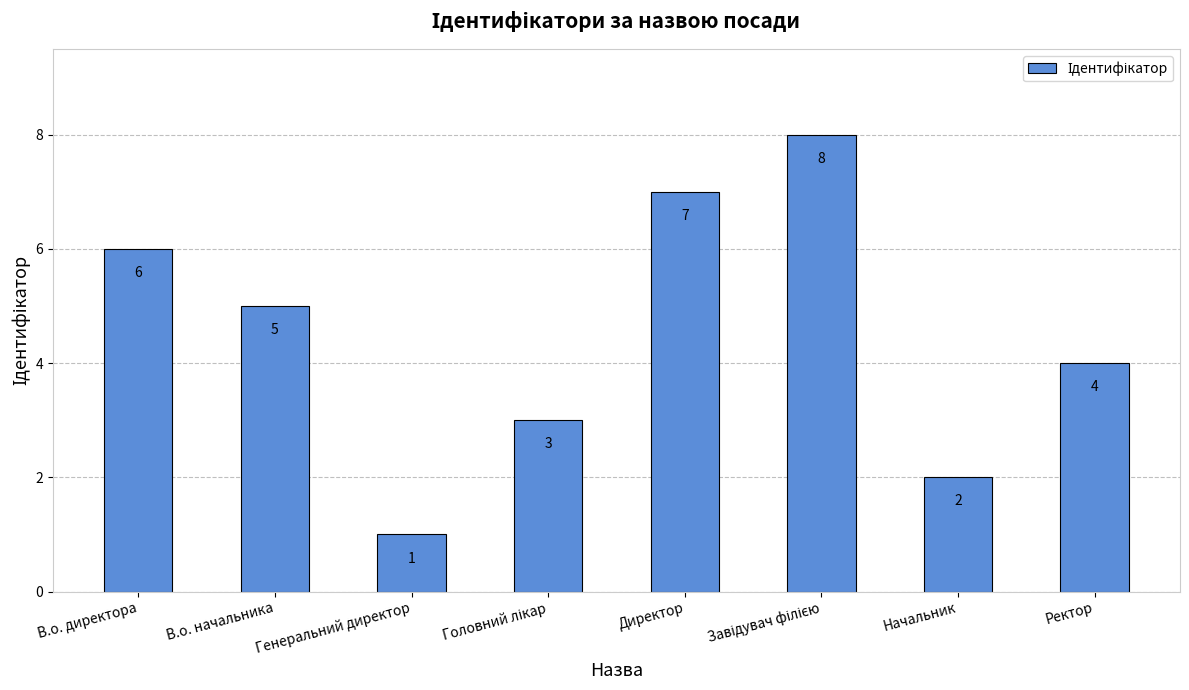

Are the bars horizontal?

No